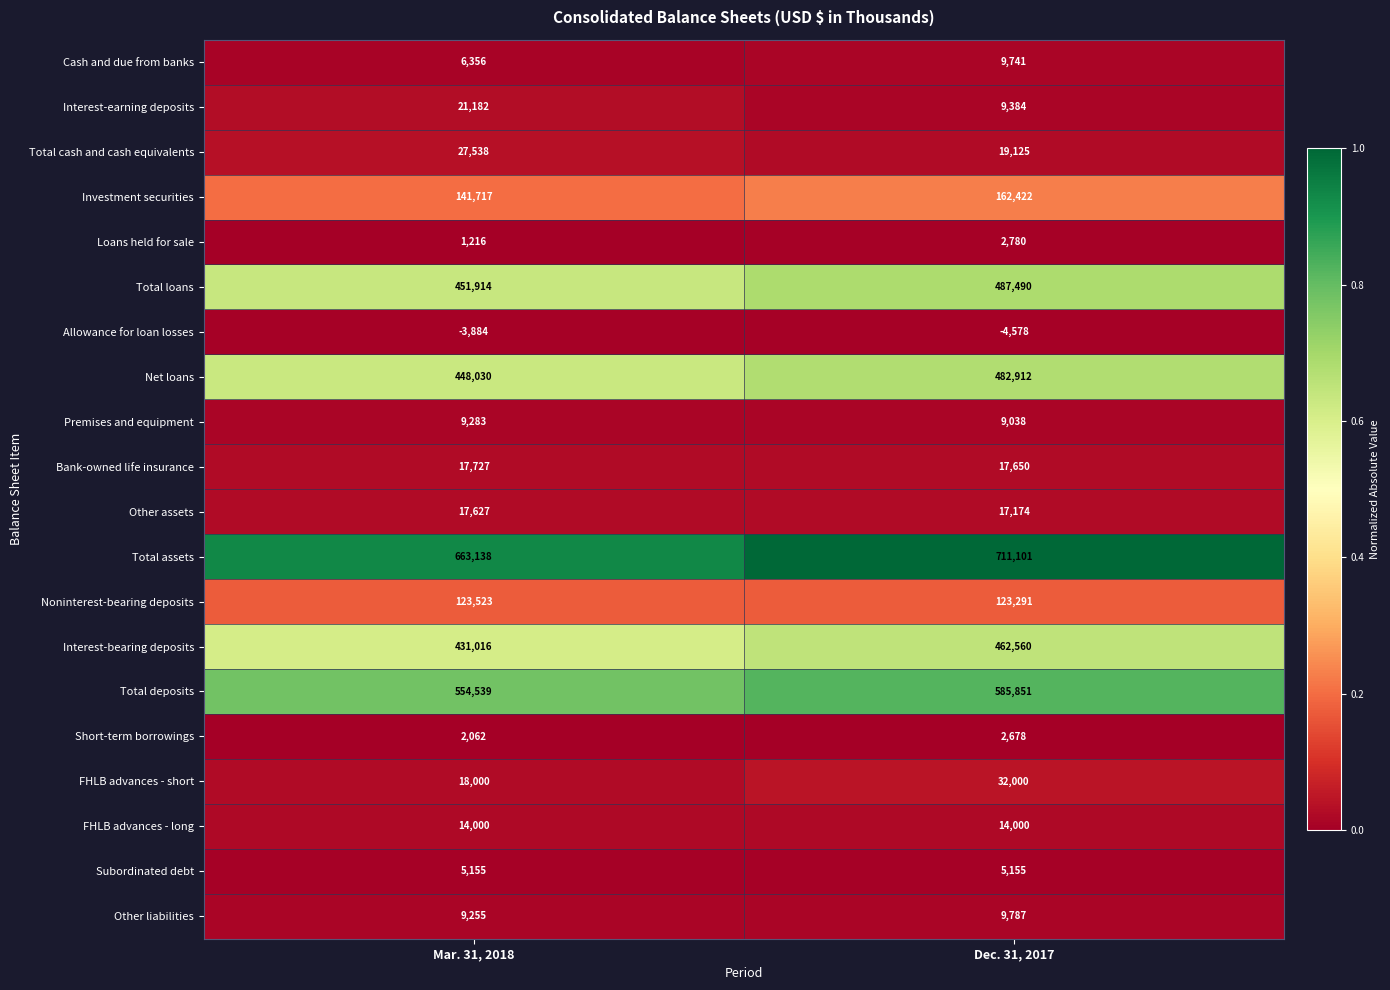

Rank the series at Mar. 31, 2018 from lowest to highest value.

Allowance for loan losses, Loans held for sale, Short-term borrowings, Subordinated debt, Cash and due from banks, Other liabilities, Premises and equipment, FHLB advances - long, Other assets, Bank-owned life insurance, FHLB advances - short, Interest-earning deposits, Total cash and cash equivalents, Noninterest-bearing deposits, Investment securities, Interest-bearing deposits, Net loans, Total loans, Total deposits, Total assets